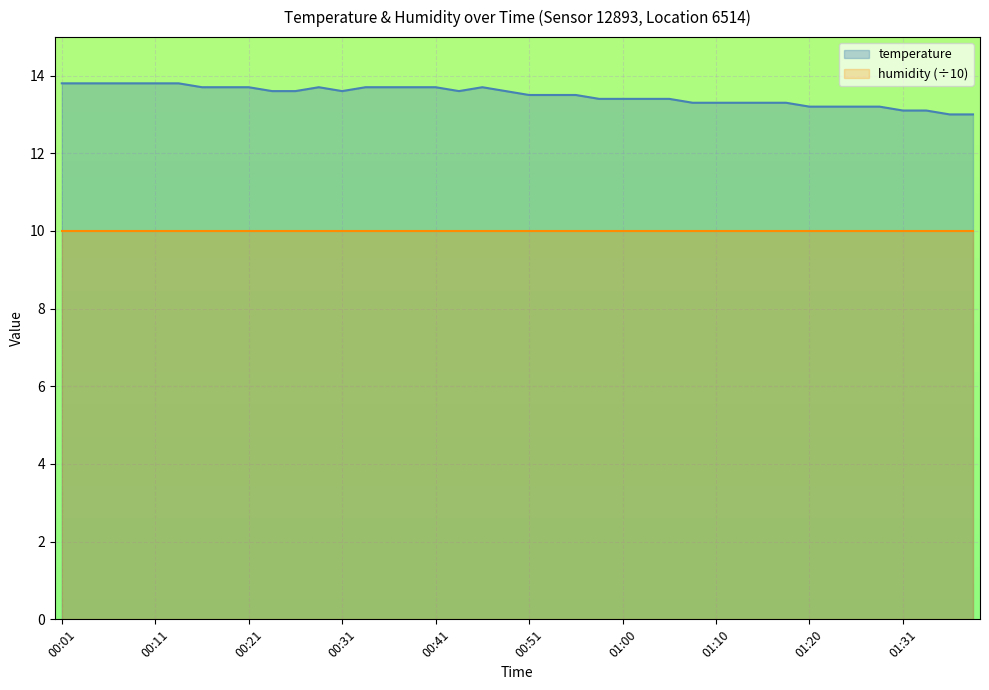

How many series are shown in this chart?

2